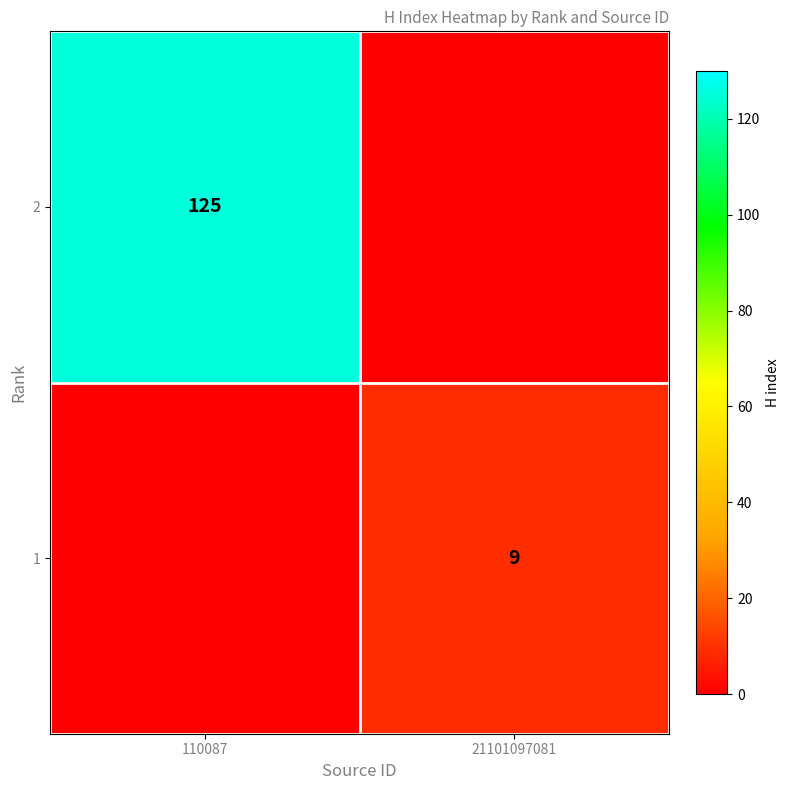

What is the spread (max minus min) of values at 21101097081?

9